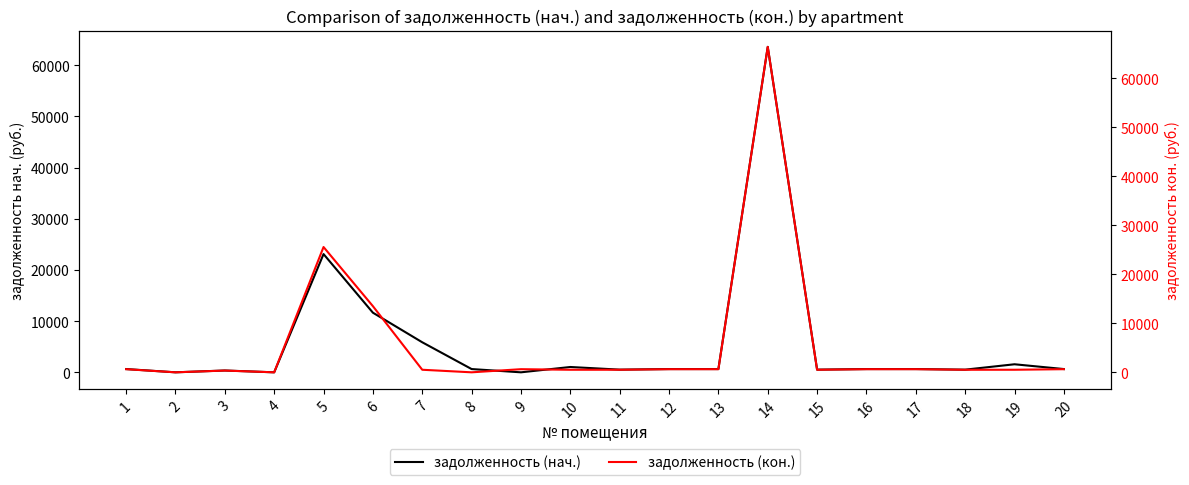

In задолженность (нач.), how many points are higher than both neighbors (excluding endpoints)?

6